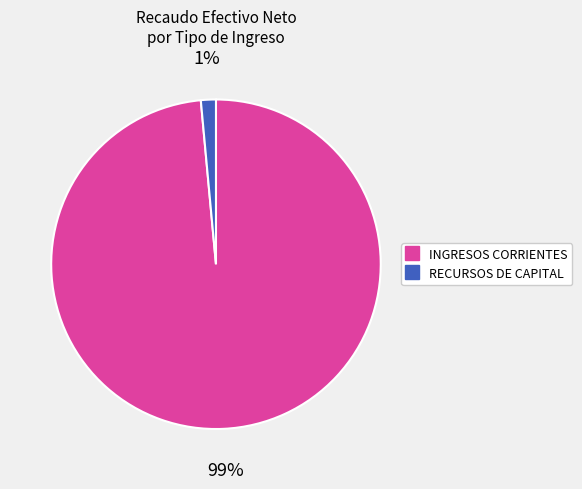

To the nearest percent, what is the average slice percentage?

50%